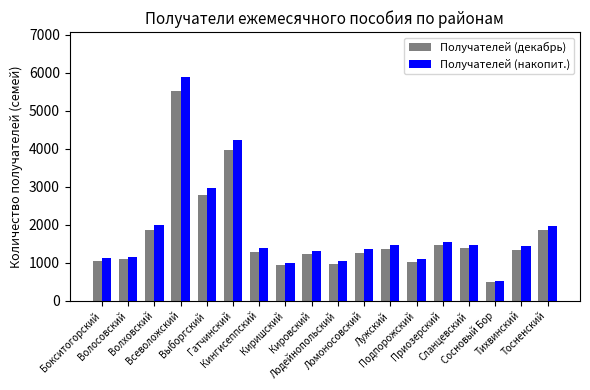

What is the average value of the Получателей (накопит.) series?

1832